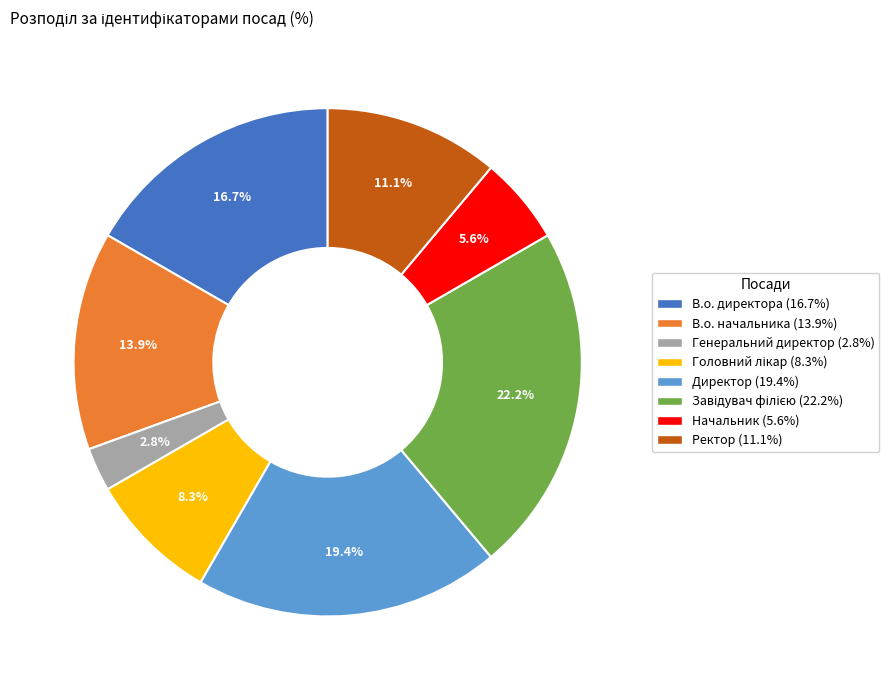

How many slices are in this pie chart?

8